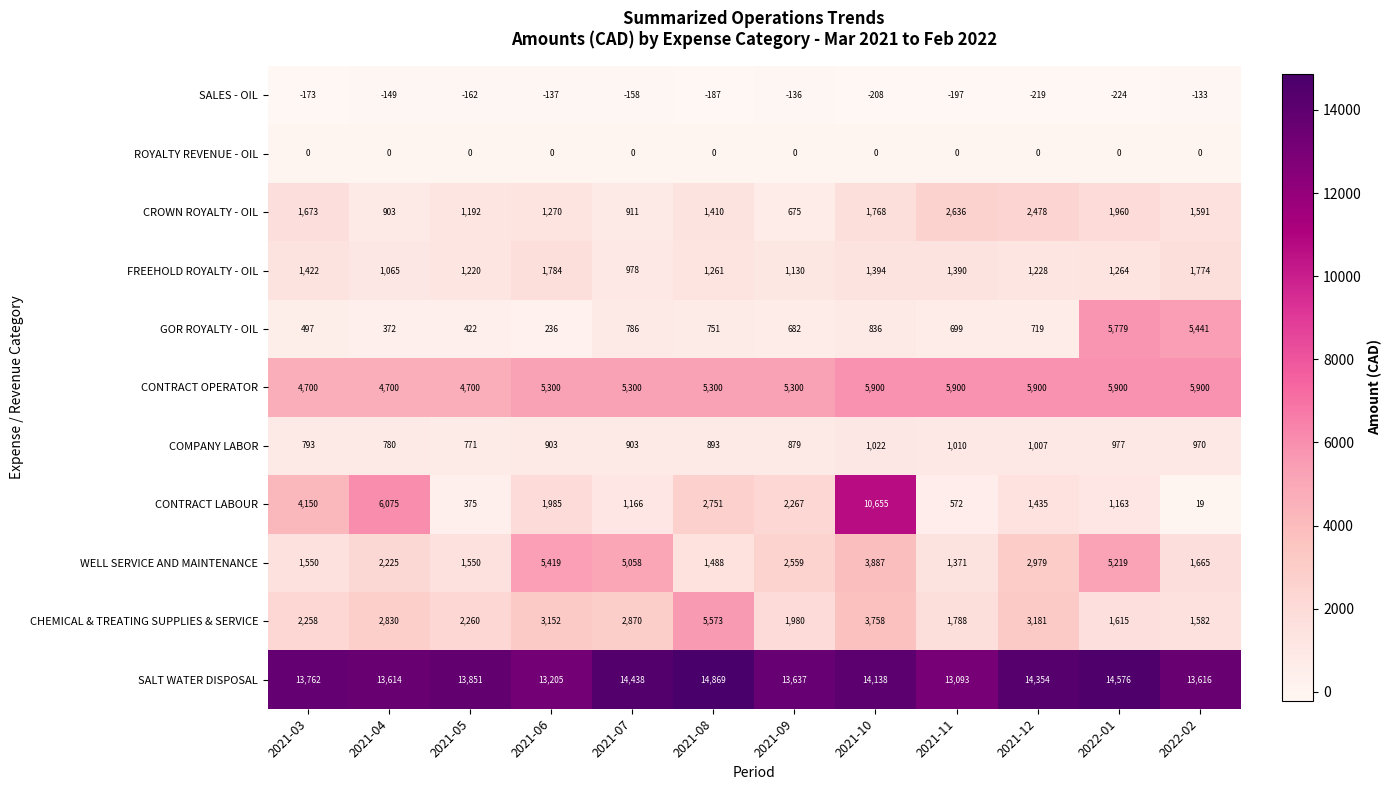

The value of CROWN ROYALTY - OIL at 2021-10 is 357. True or false?

False